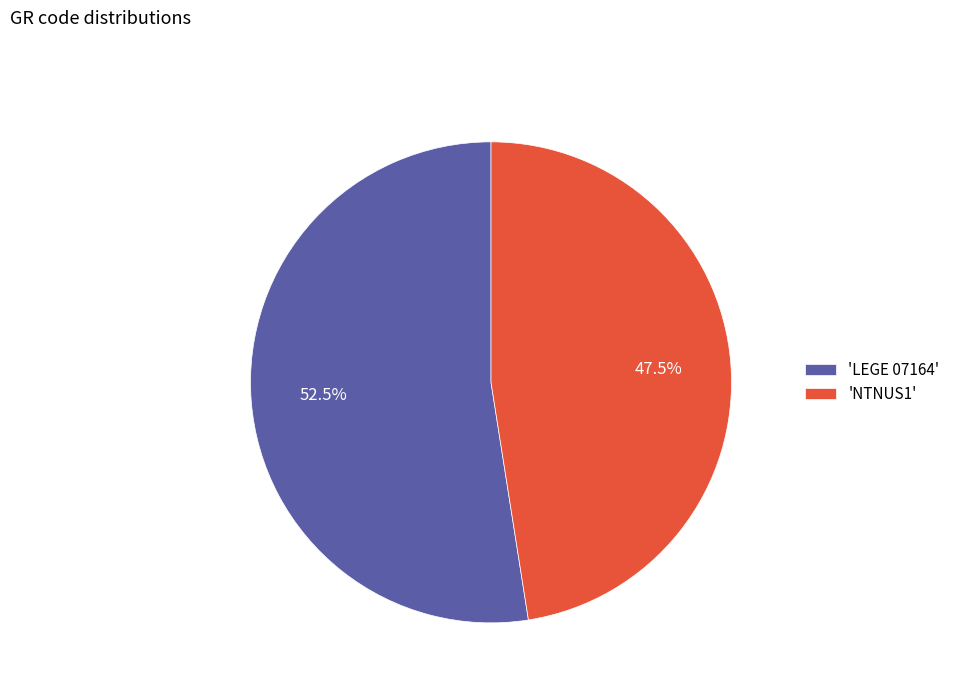

How many slices are in this pie chart?

2